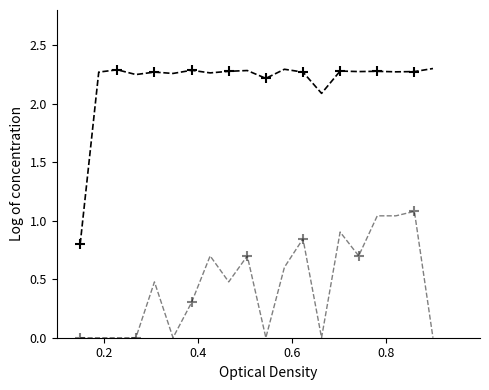

What is the greatest value displayed?

2.3